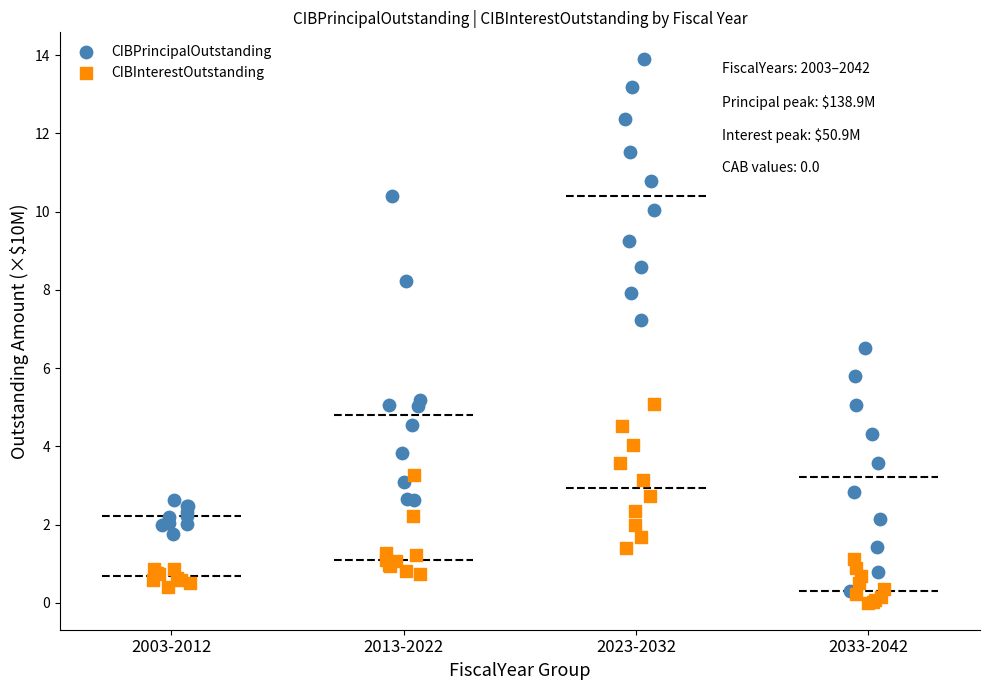

Which series contains the highest Y value?

CIBPrincipalOutstanding